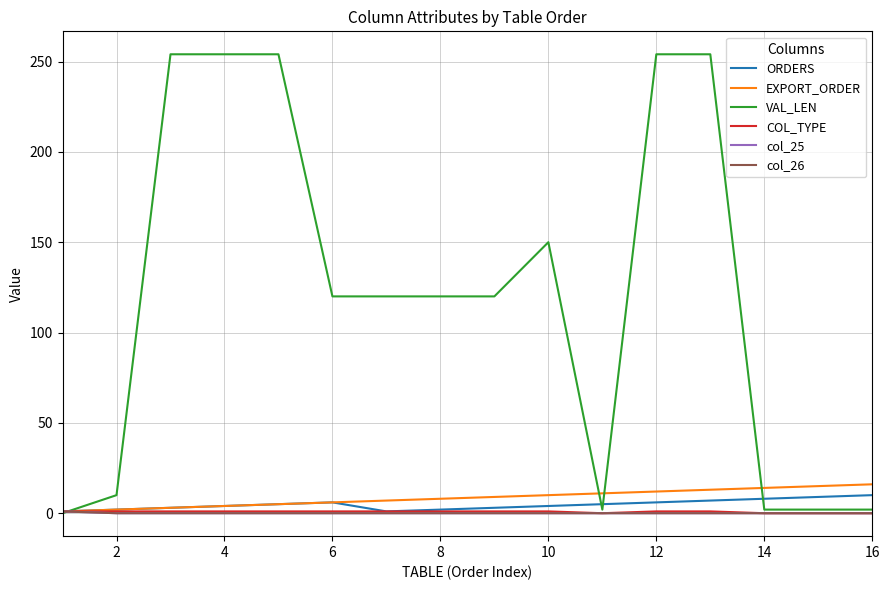

Does the chart display data point markers on the line(s)?

No